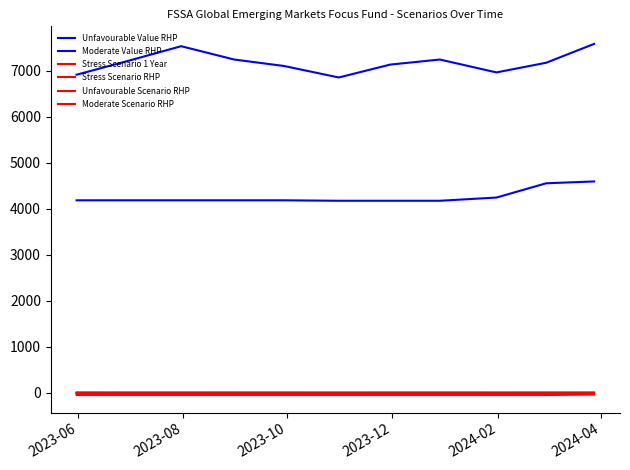

What is the minimum value for Stress Scenario RHP?

-16.0